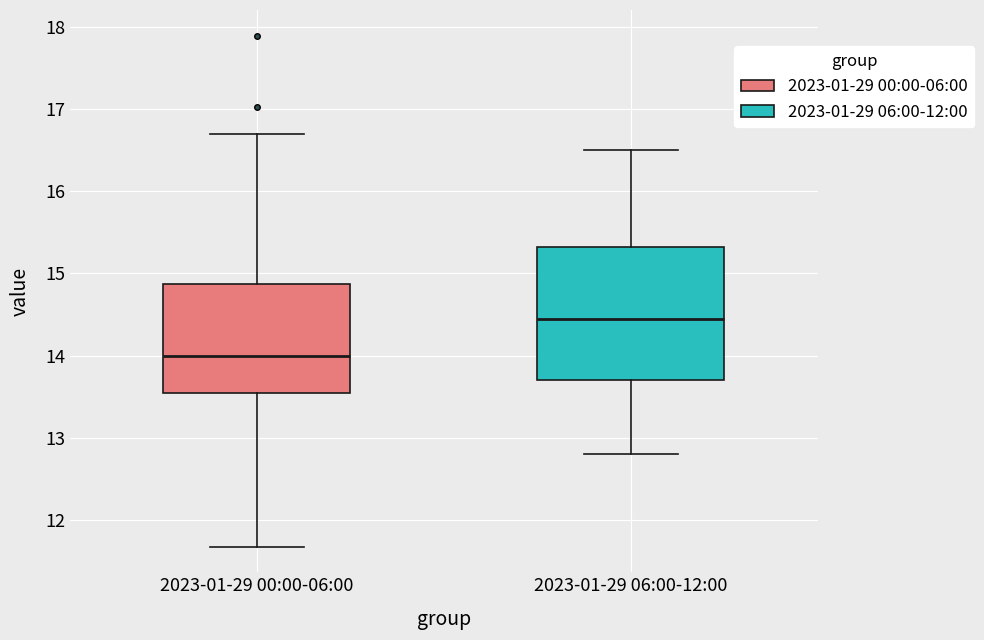

Reading left to right, transcribe this box plot: for each box, give where its median line is, the range the box spans, and where its two whiskers end, as read against the y-axis. The values are not printed on the chart, so give them approximately, as read against the axis.

2023-01-29 00:00-06:00: median 14.0, box 13.5 to 14.9, whiskers 11.7 to 16.7
2023-01-29 06:00-12:00: median 14.5, box 13.7 to 15.3, whiskers 12.8 to 16.5